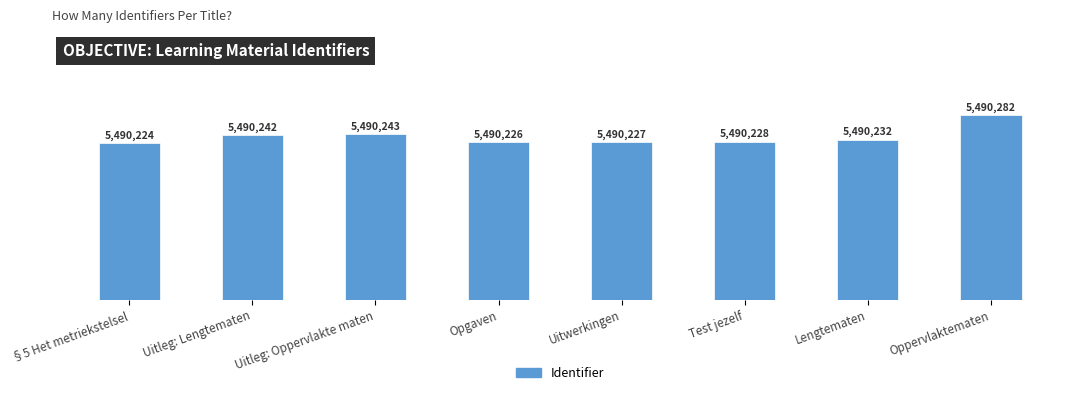

Does the chart contain any negative values?

No